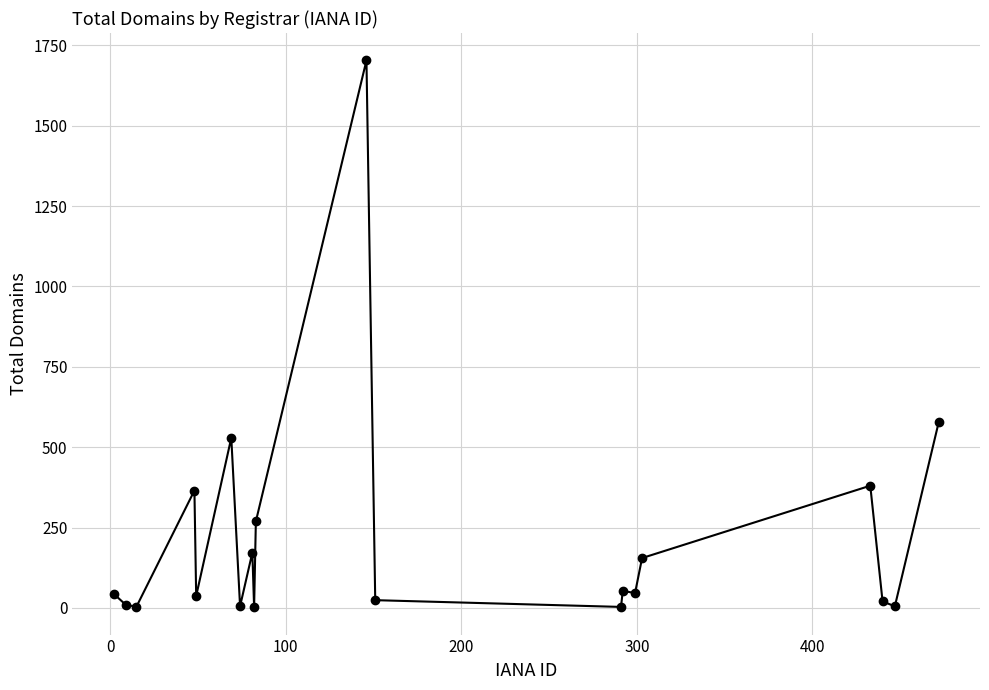

What is the difference between the second highest and second lowest values?

575